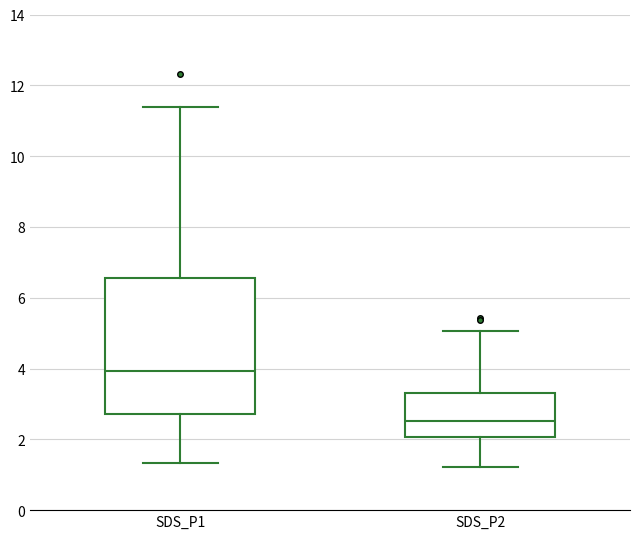

Which box is the tallest, from its lower edge to its upper edge?

SDS_P1